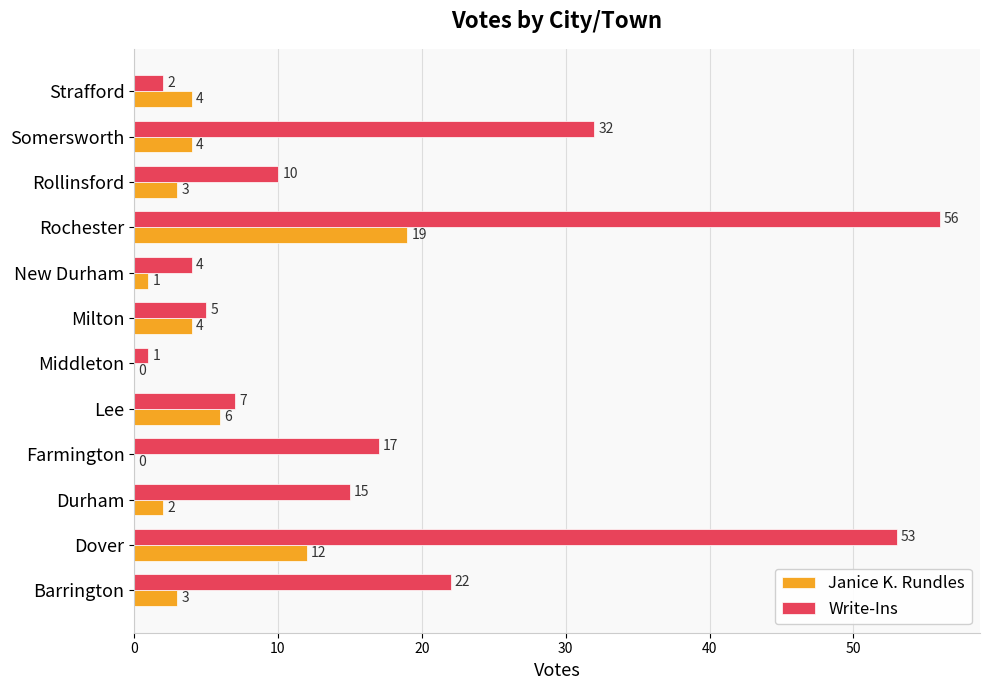

What is the sum of the Write-Ins values at Somersworth and Durham?

47